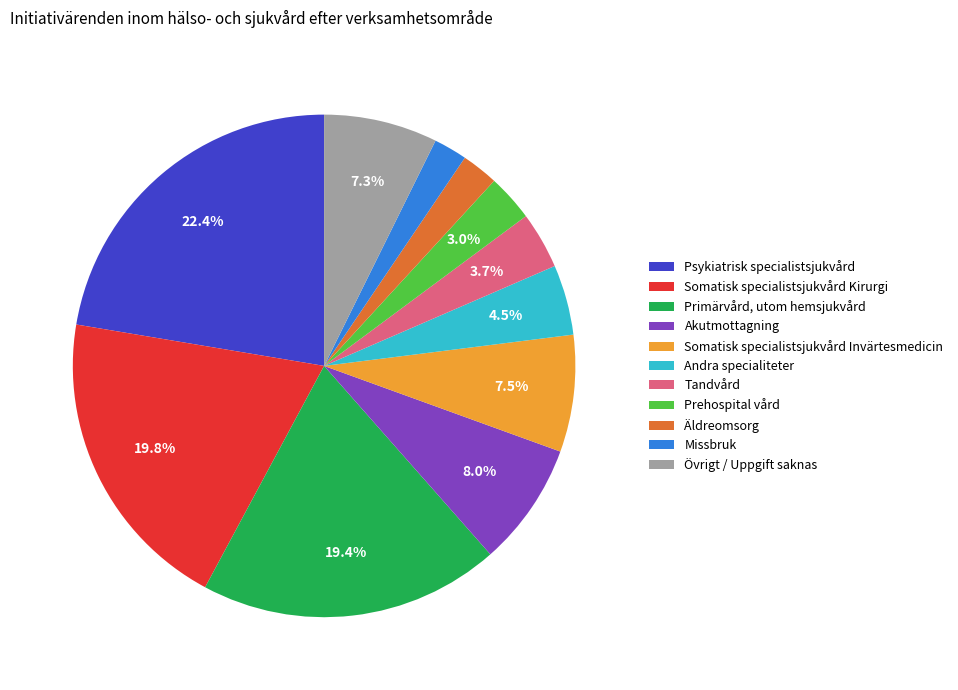

To the nearest percent, what portion does Tandvård represent?

4%